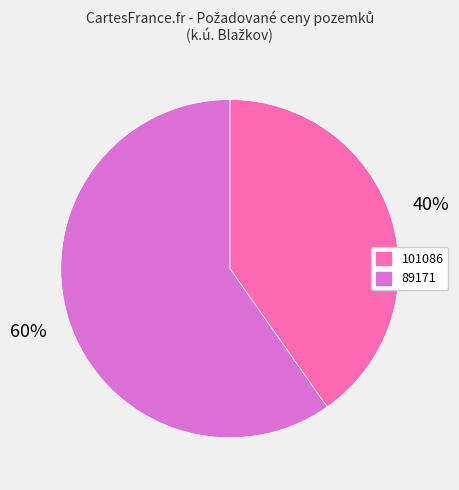

To the nearest percent, what is the difference between the 89171 and 101086 slice percentages?

20%